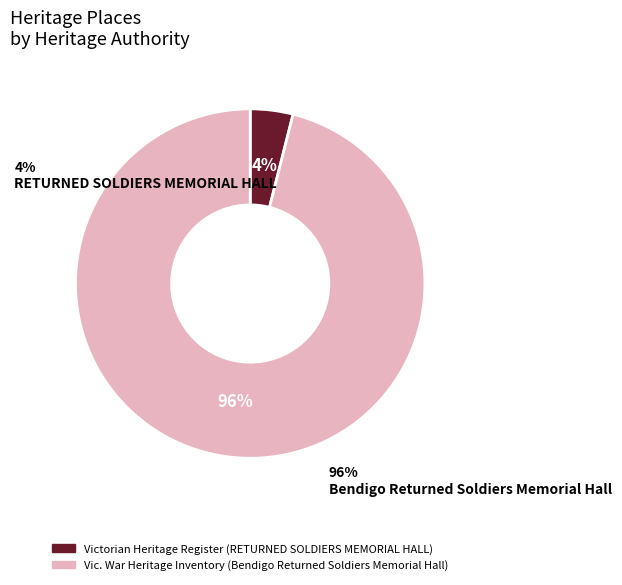

Is it true that Bendigo Returned Soldiers Memorial Hall is 96% of the pie?

True